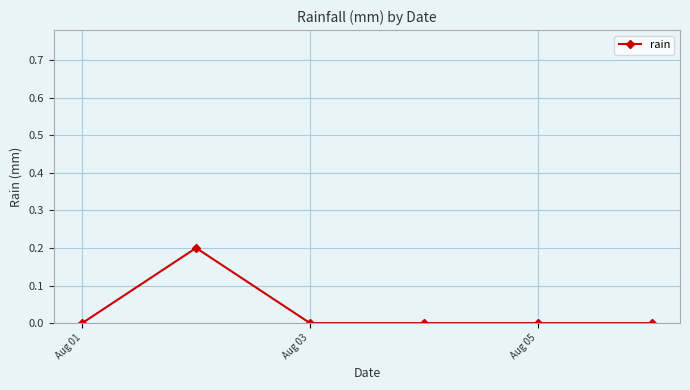

What is the value of the 2nd point from the left?

0.2